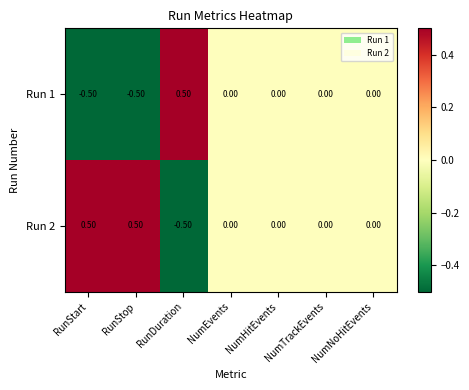

Where does the Run 1 series first go above 0?

RunDuration